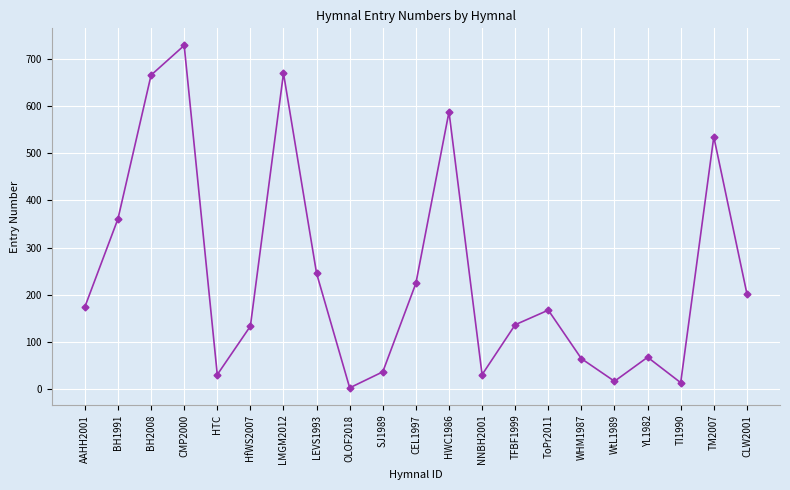

What is the average value?

242